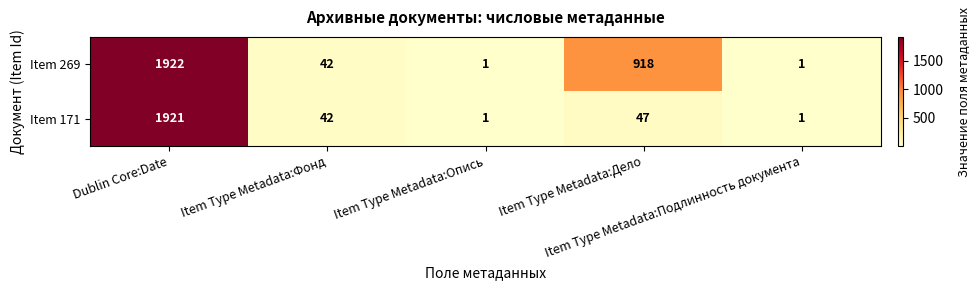

Which category has the highest value across all series?

Dublin Core:Date